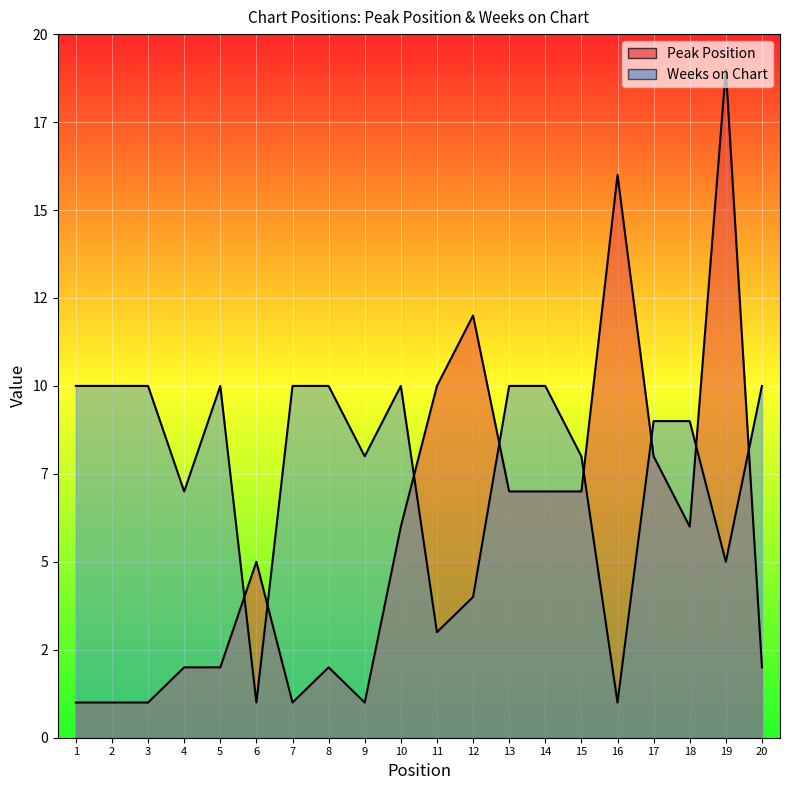

List the labels in order of Peak Position value, largest first.

19, 16, 12, 11, 17, 13, 14, 15, 10, 18, 6, 4, 5, 8, 20, 1, 2, 3, 7, 9